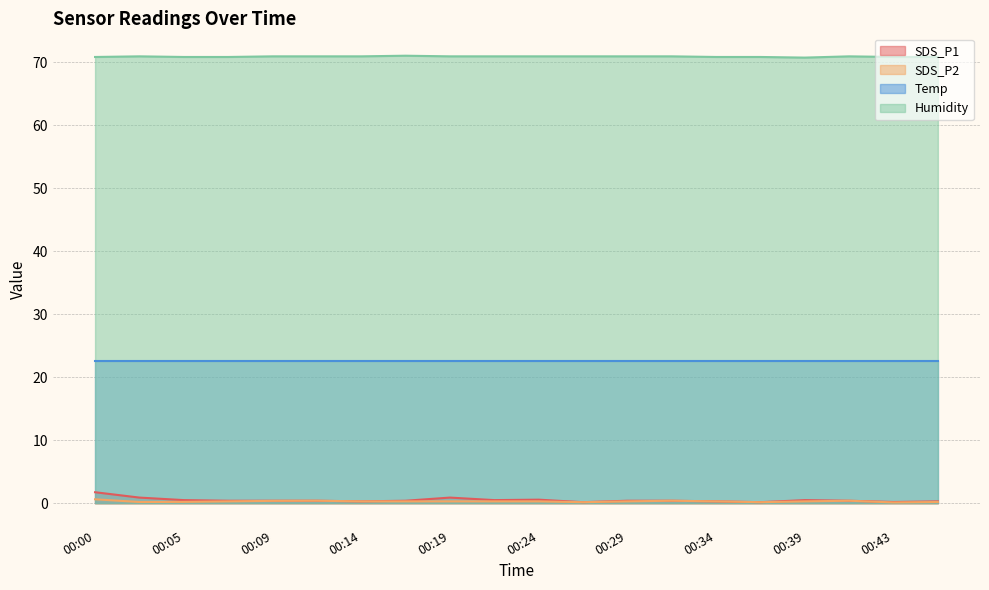

Does the chart have visible grid lines?

Yes